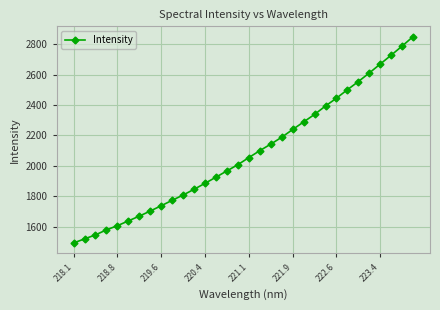

How many categories are shown in the chart?

32